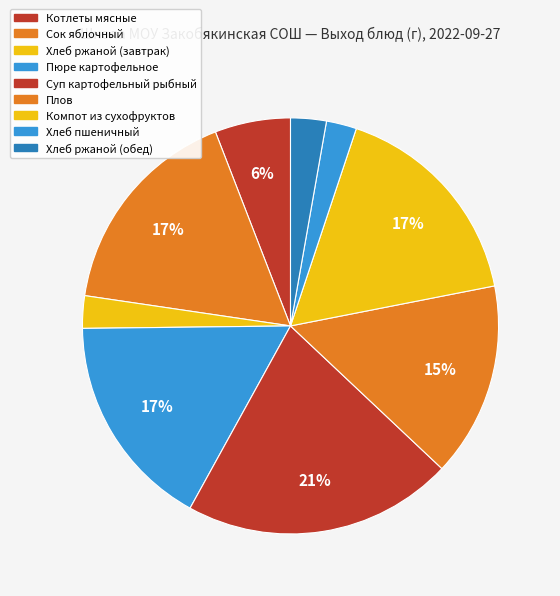

Between Котлеты мясные and Компот из сухофруктов, which is larger?

Компот из сухофруктов